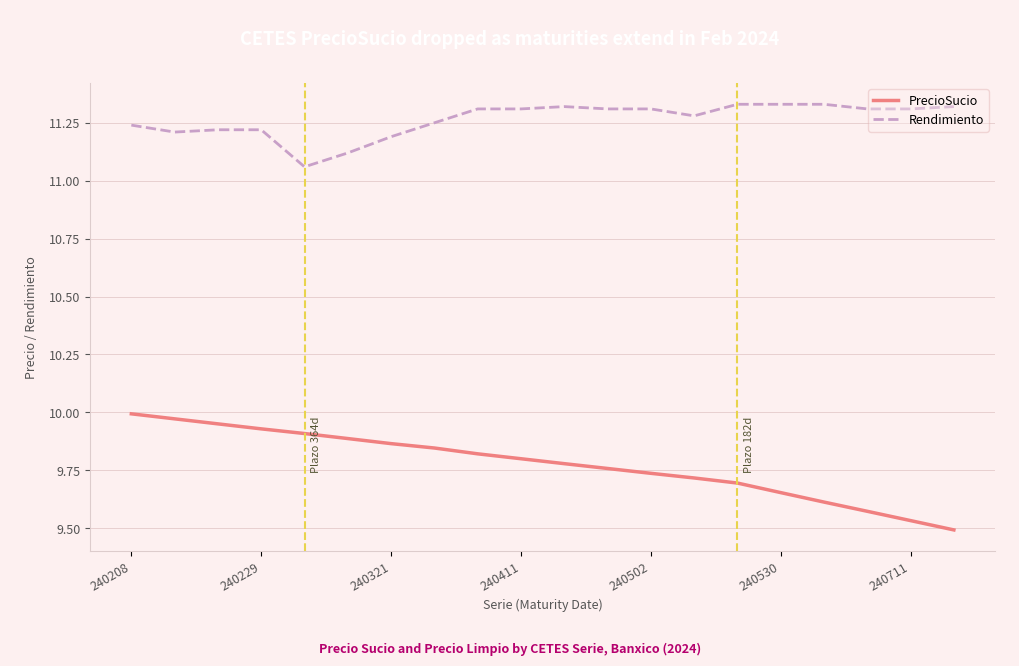

Does the chart display data point markers on the line(s)?

No